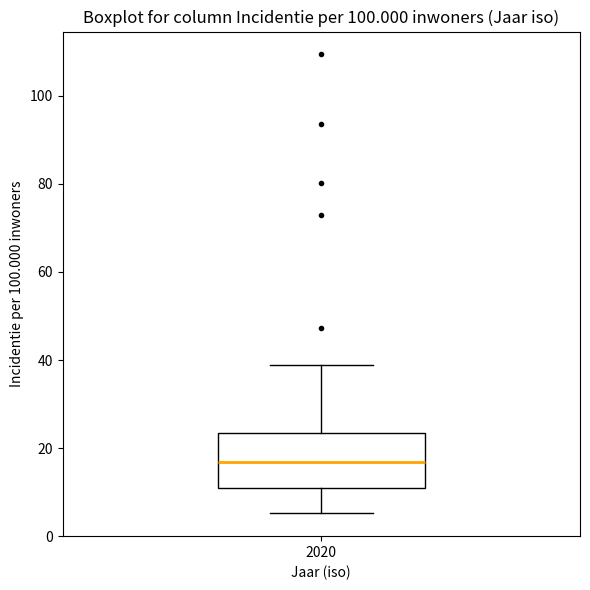

Where is the lower edge of the box at x = 2020 on the y-axis? The values are not printed on the chart, so give them approximately, as read against the axis.

10